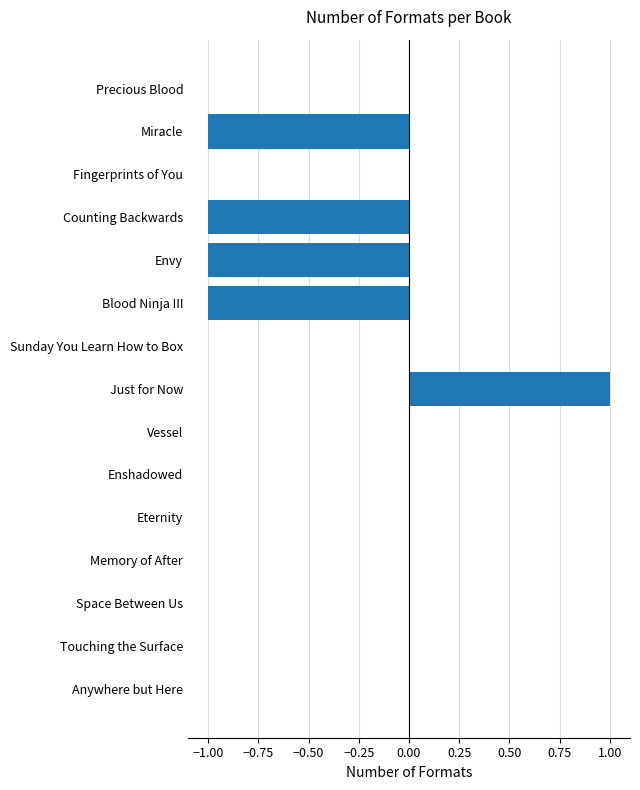

The value at Eternity is 0. True or false?

True